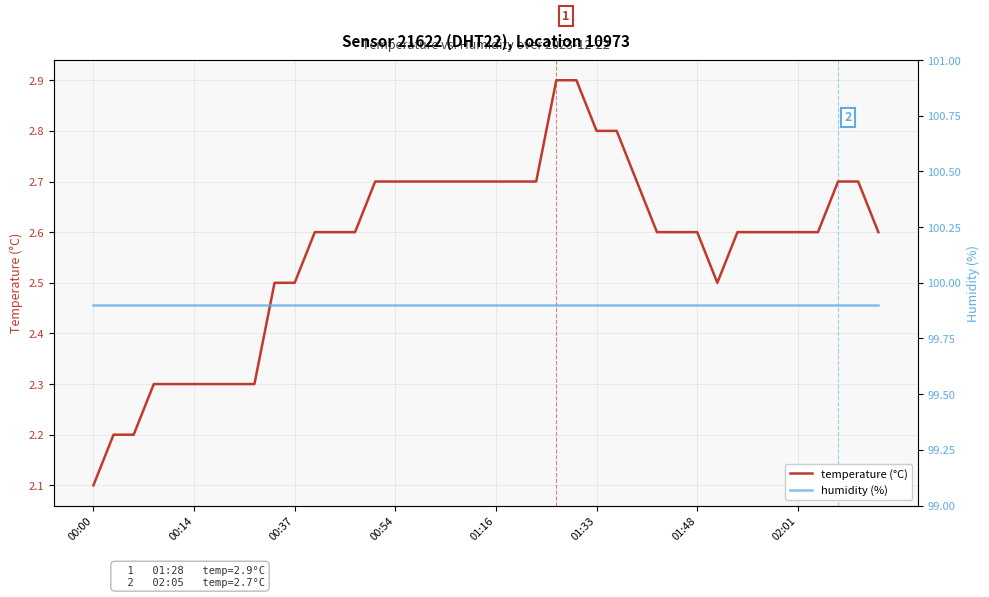

What is the sum of all temperature (°C) values?

102.8